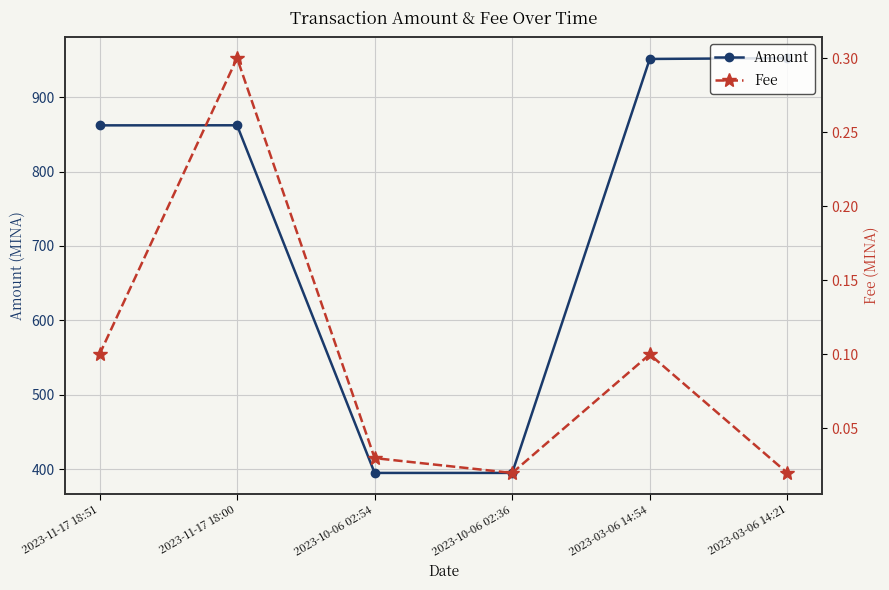

What is the label of the 6th point from the right?

2023-11-17 18:51